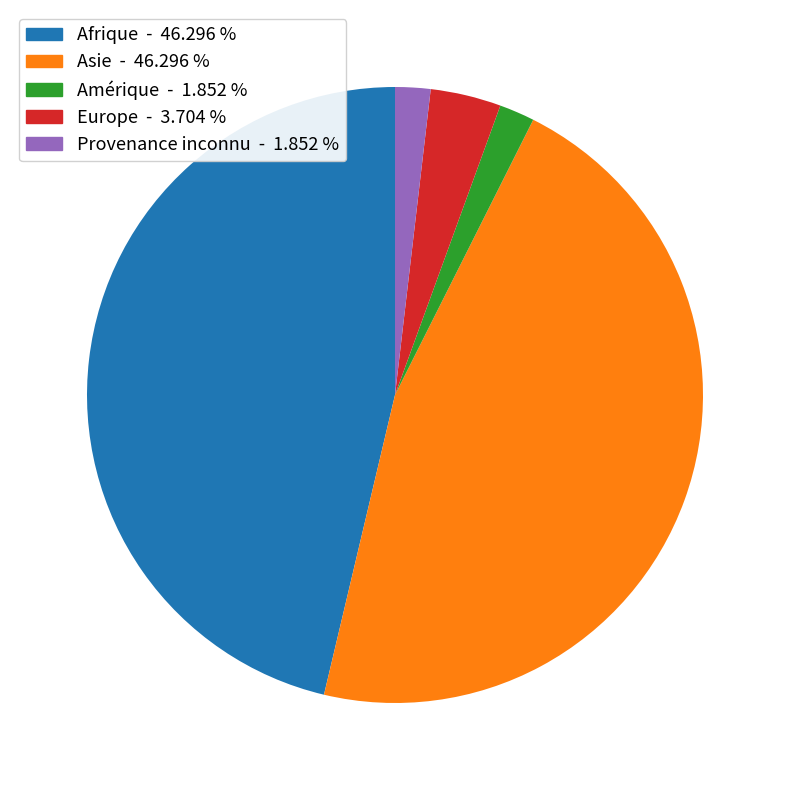

Approximately how many times larger is the value at Afrique compared to Amérique?

25.0